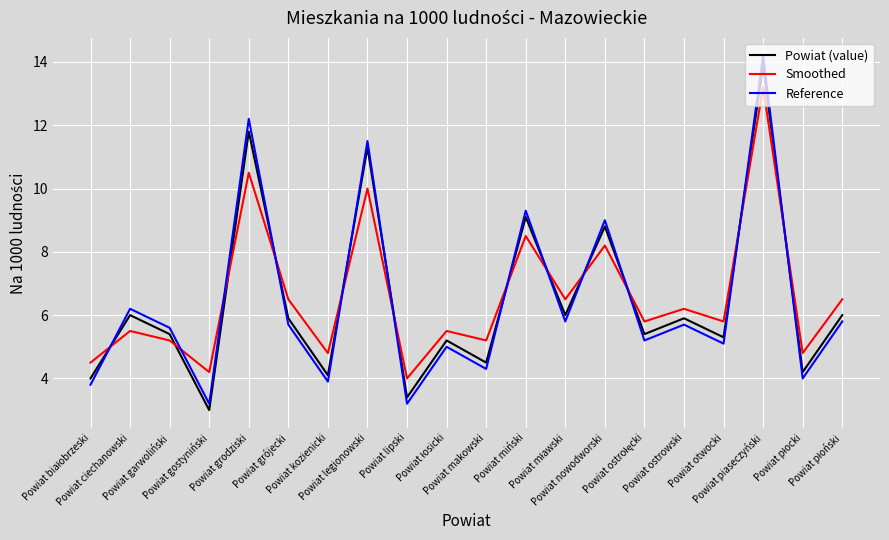

Is it true that Smoothed equals 10.0 at Powiat legionowski?

True